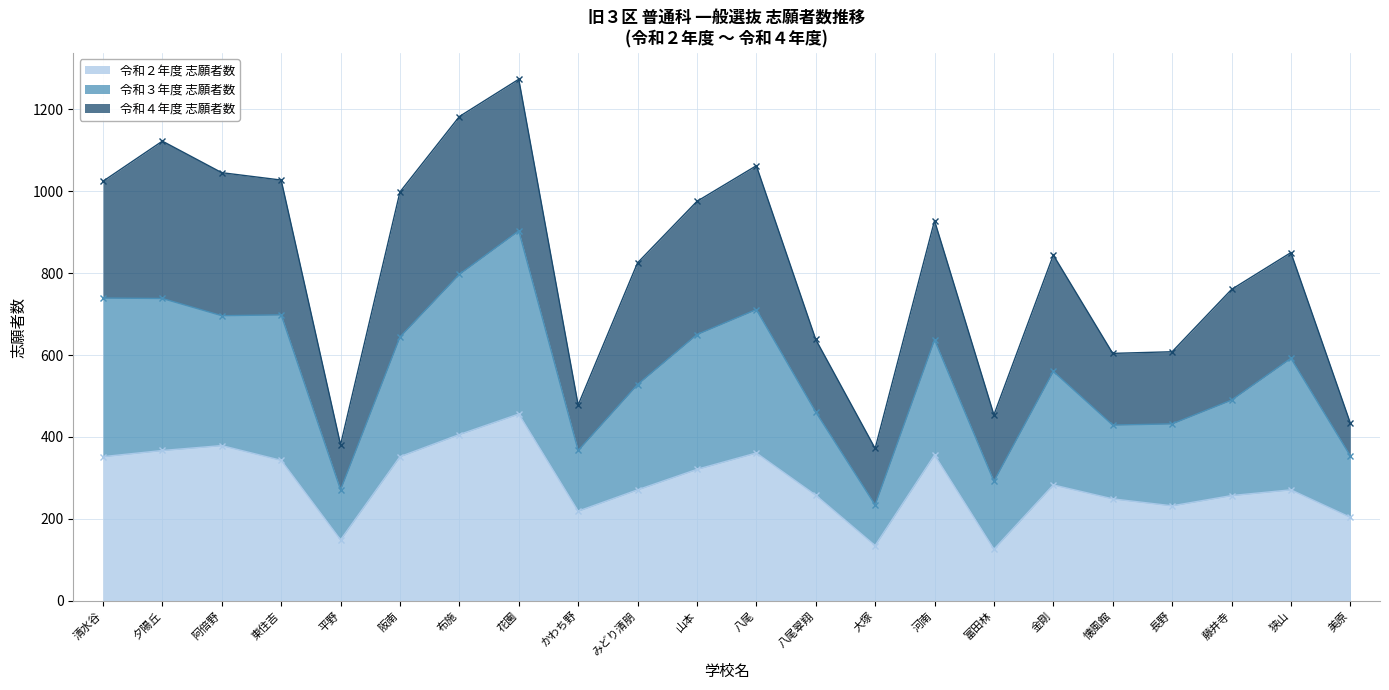

In 令和２年度 志願者数, how many points are lower than both neighbors (excluding endpoints)?

5